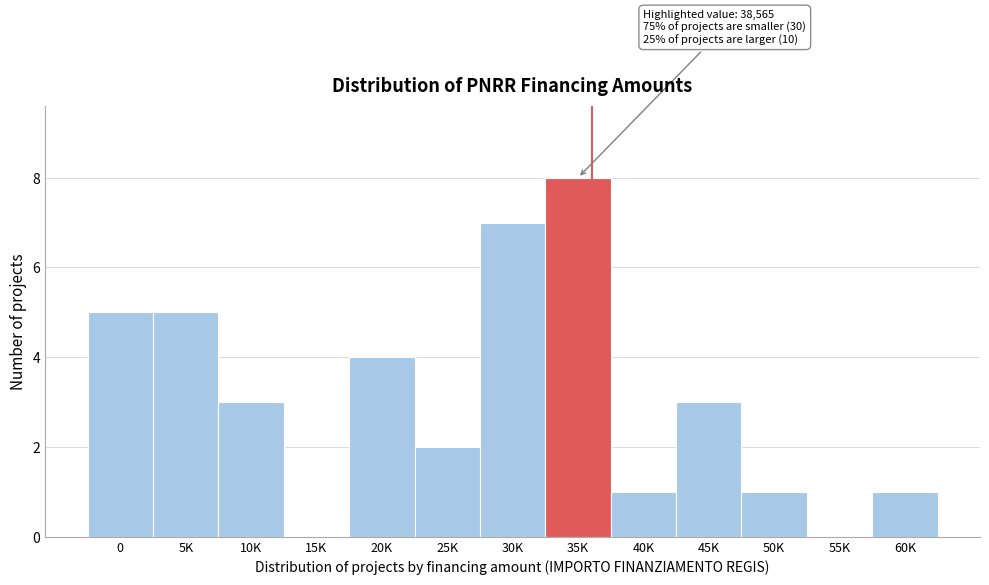

Reading left to right, what are all the values shown in this chart?

0=5	5K=5	10K=3	15K=0	20K=4	25K=2	30K=7	35K=8	40K=1	45K=3	50K=1	55K=0	60K=1